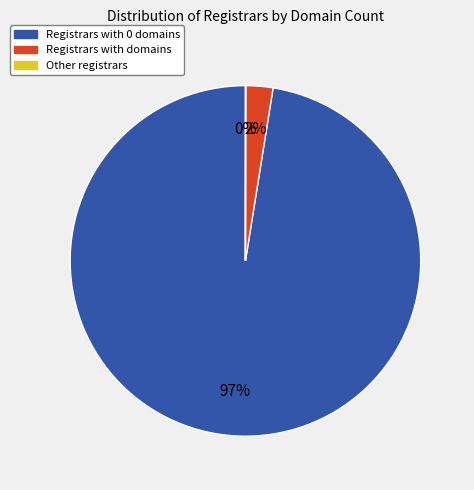

Is there a majority slice in this chart?

Yes